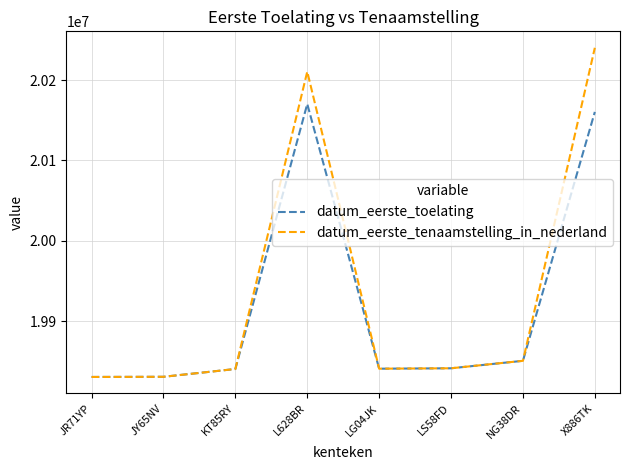

True or false: datum_eerste_tenaamstelling_in_nederland has a value of 19850521 at NG38DR.

True